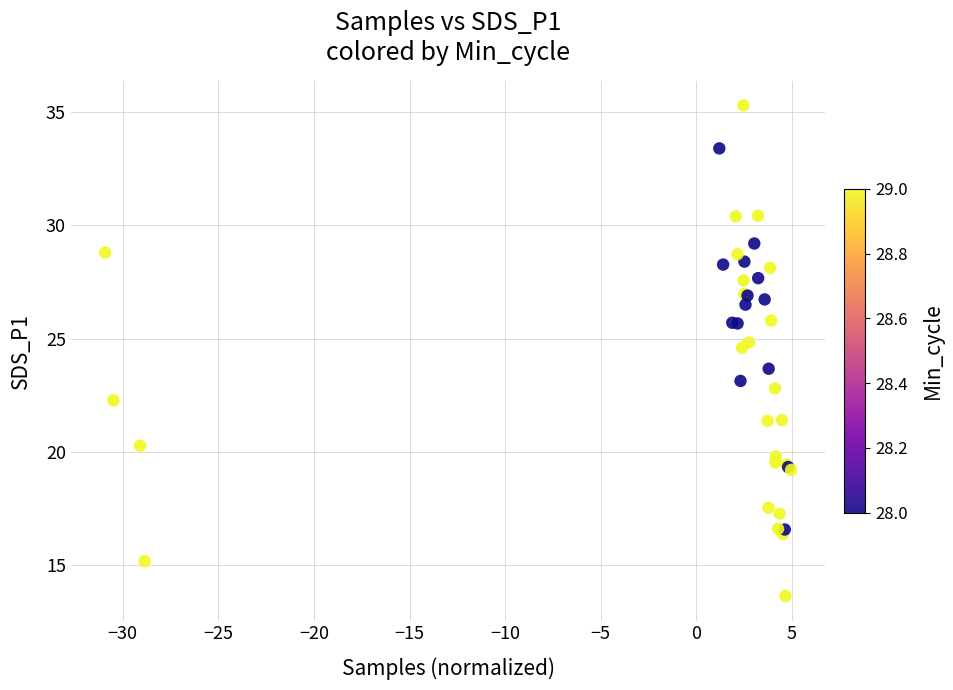

What Y value in the scatter plot is closest to 24?

23.7